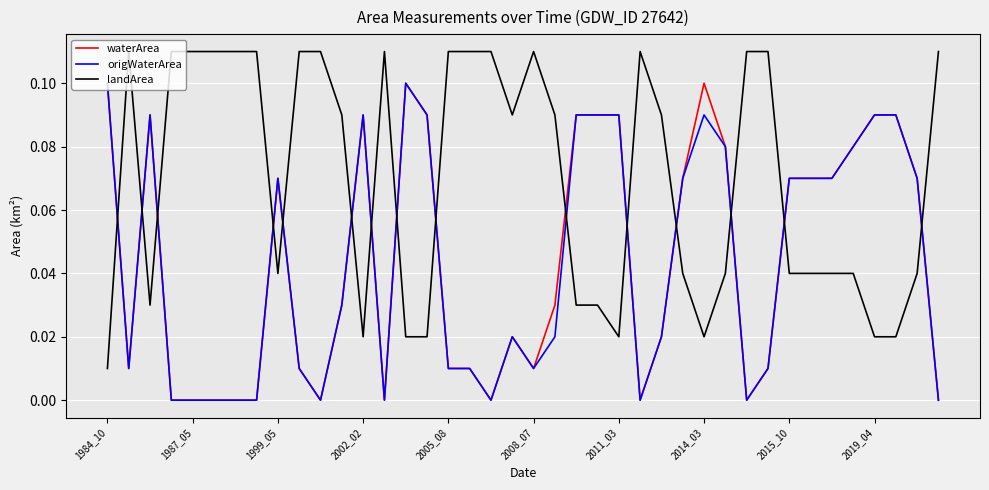

Which series has the largest total across all categories?

landArea